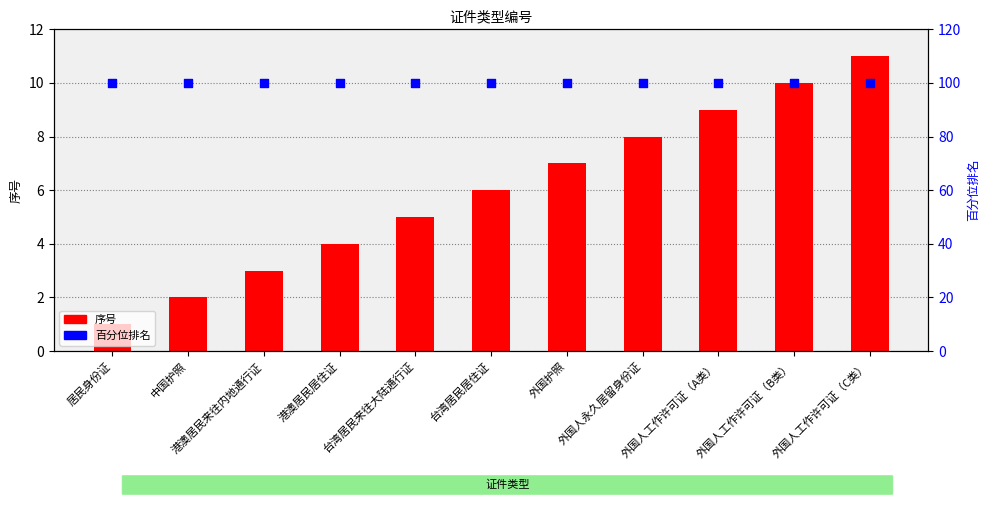

At which category is the sum across all series the highest?

外国人工作许可证（C类）